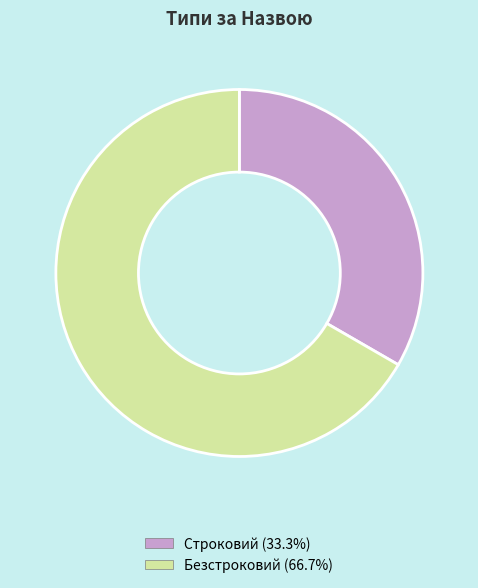

Rank the categories by value from lowest to highest.

Строковий, Безстроковий